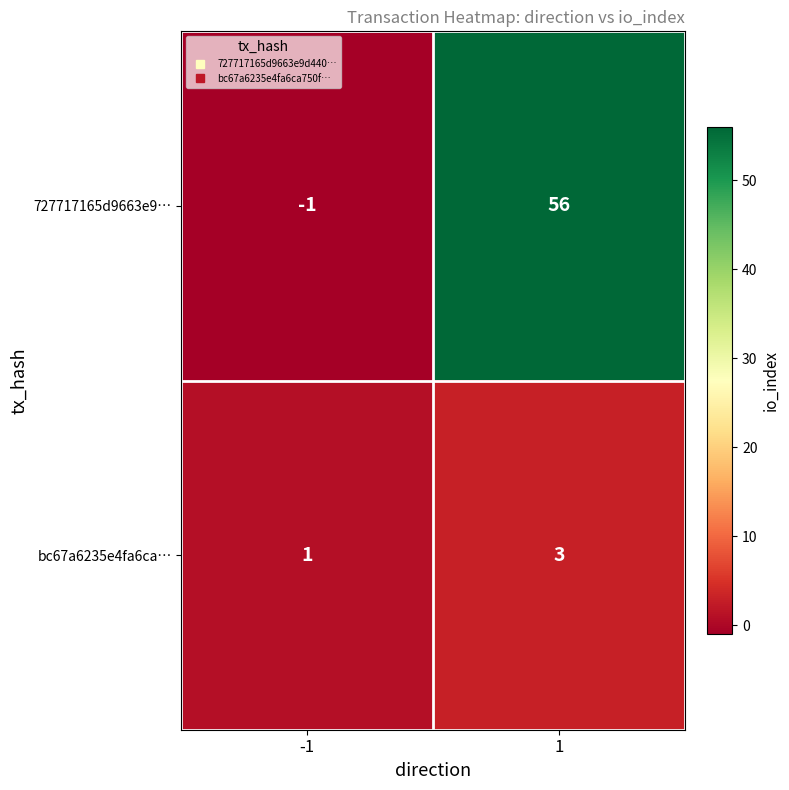

Reading left to right, transcribe all the data shown in this chart.

727717165d9663e9…: -1=-1	1=56
bc67a6235e4fa6ca…: -1=1	1=3